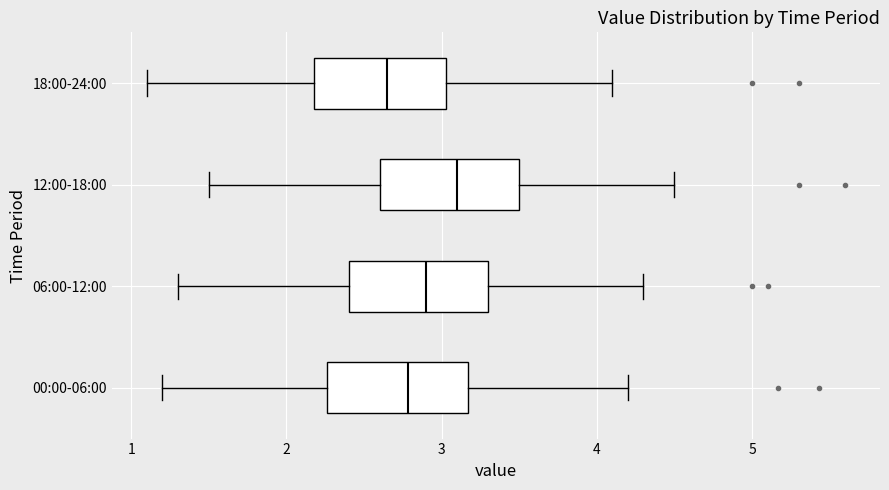

Where does the median line of the box for 18:00-24:00 sit on the x-axis? The values are not printed on the chart, so give them approximately, as read against the axis.

2.7